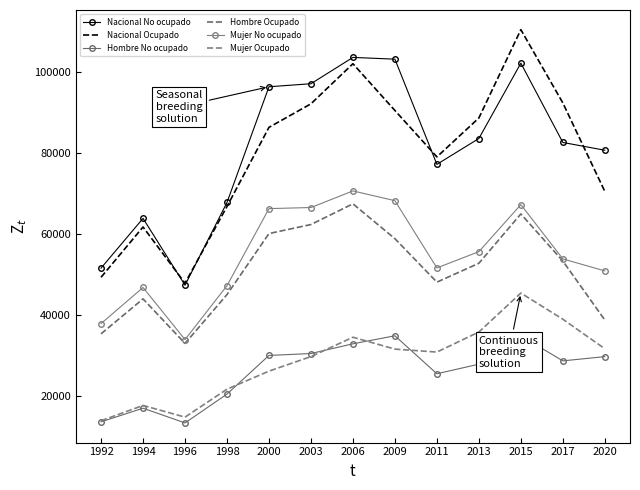

How many interior local peaks does the Hombre Ocupado series have?

3